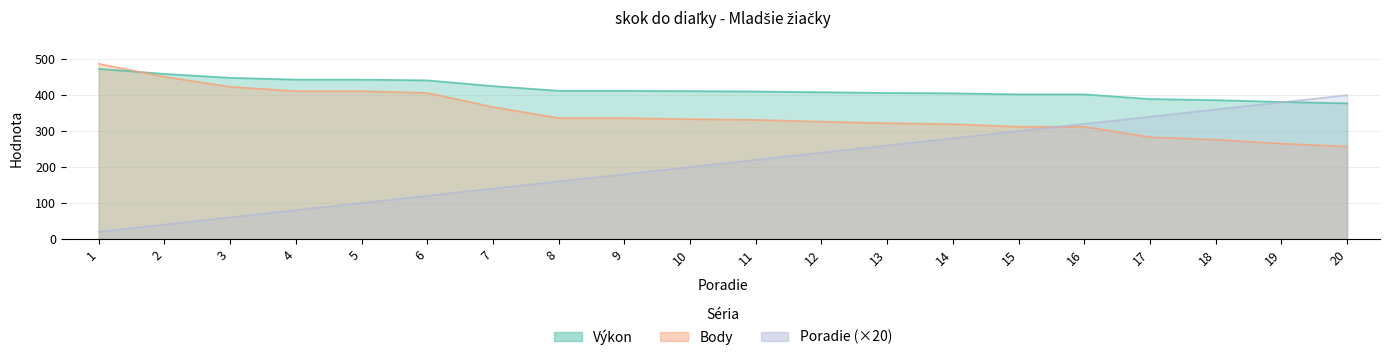

Between 8 and 13, which series saw the biggest shift?

Poradie